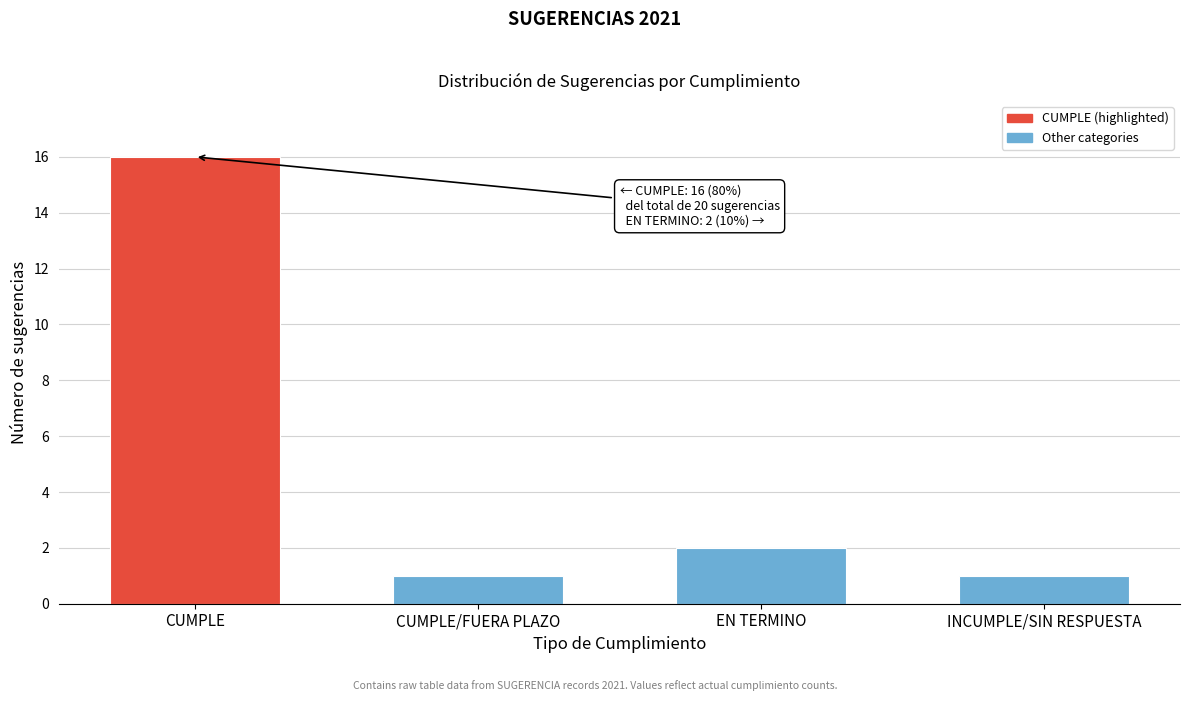

Reading left to right, list all the values displayed in this chart.

16	1	2	1